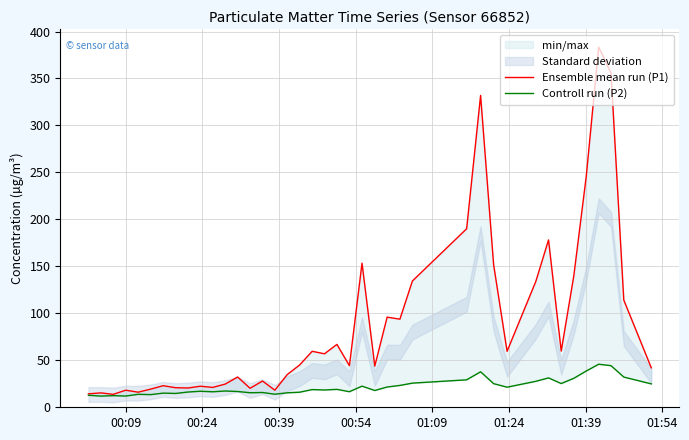

Which series has the largest total across all categories?

Ensemble mean run (P1)